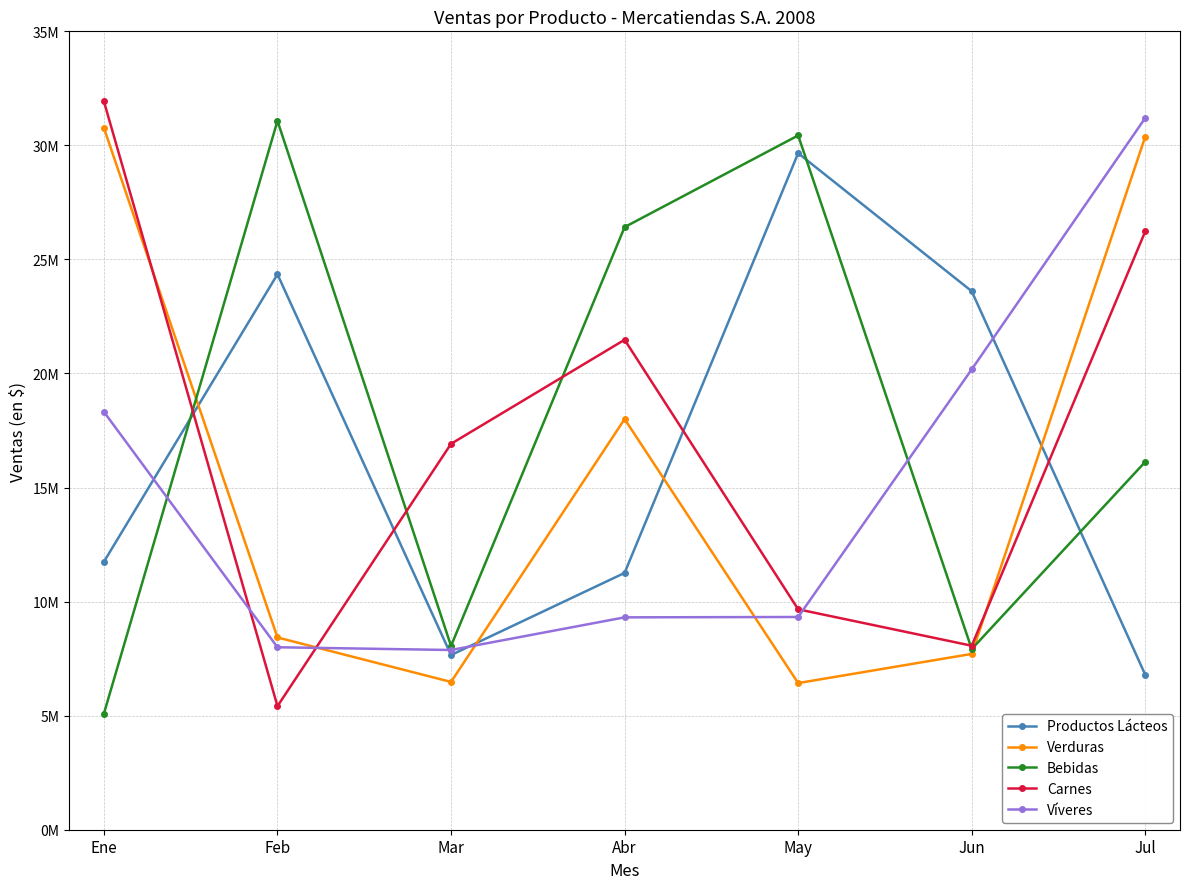

Which category has the highest value in the Víveres series?

Jul